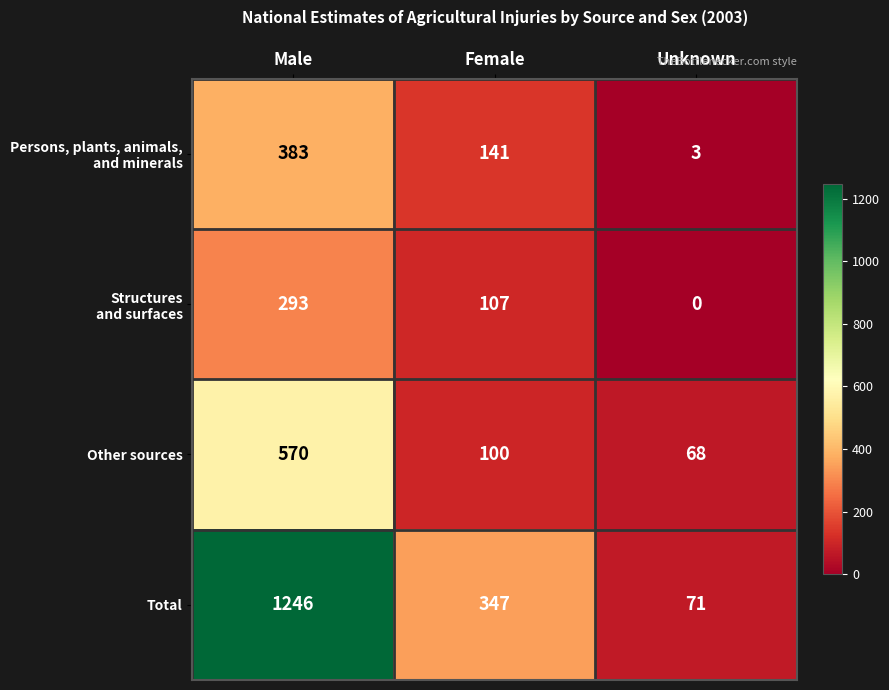

Which series has the widest spread of values?

Total